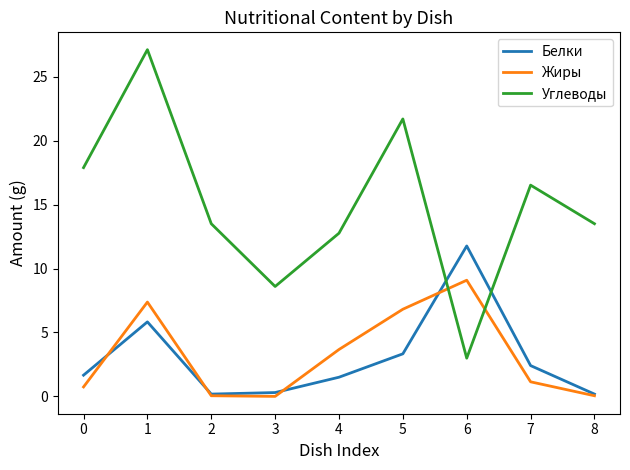

Which category has the highest value in the Жиры series?

6